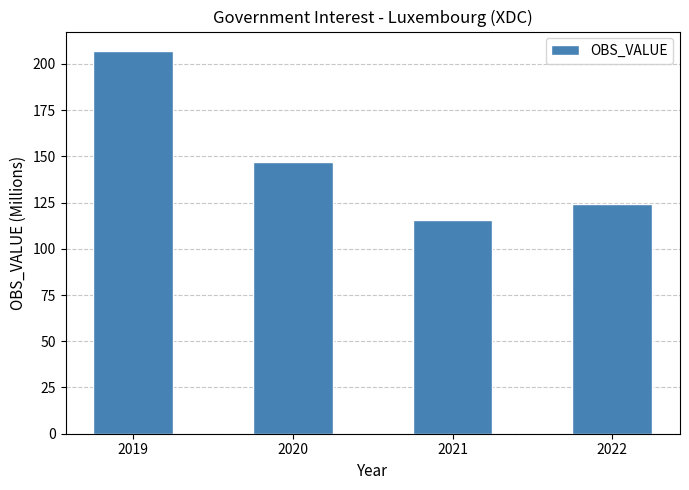

Reading left to right, what are all the values shown in this chart?

2019=207.1	2020=147.0	2021=115.3	2022=124.2